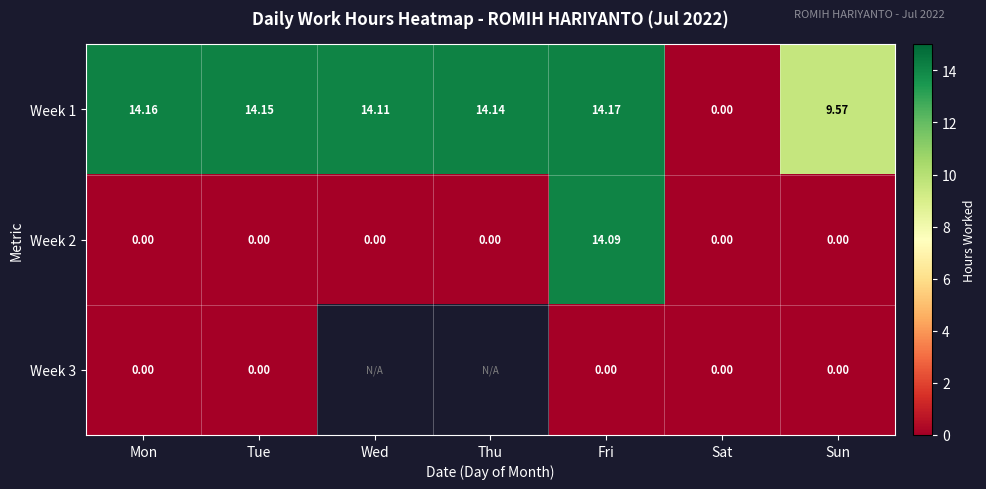

At which label does Week 1 reach its peak?

Fri